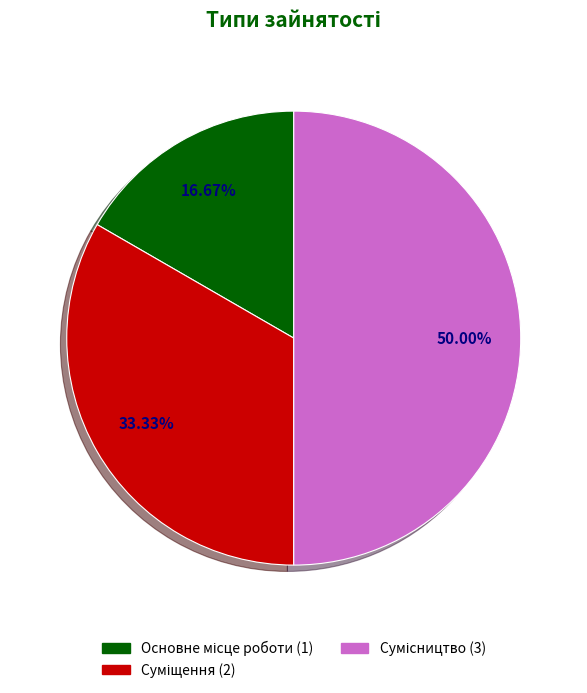

To the nearest percent, what is the average slice percentage?

33%